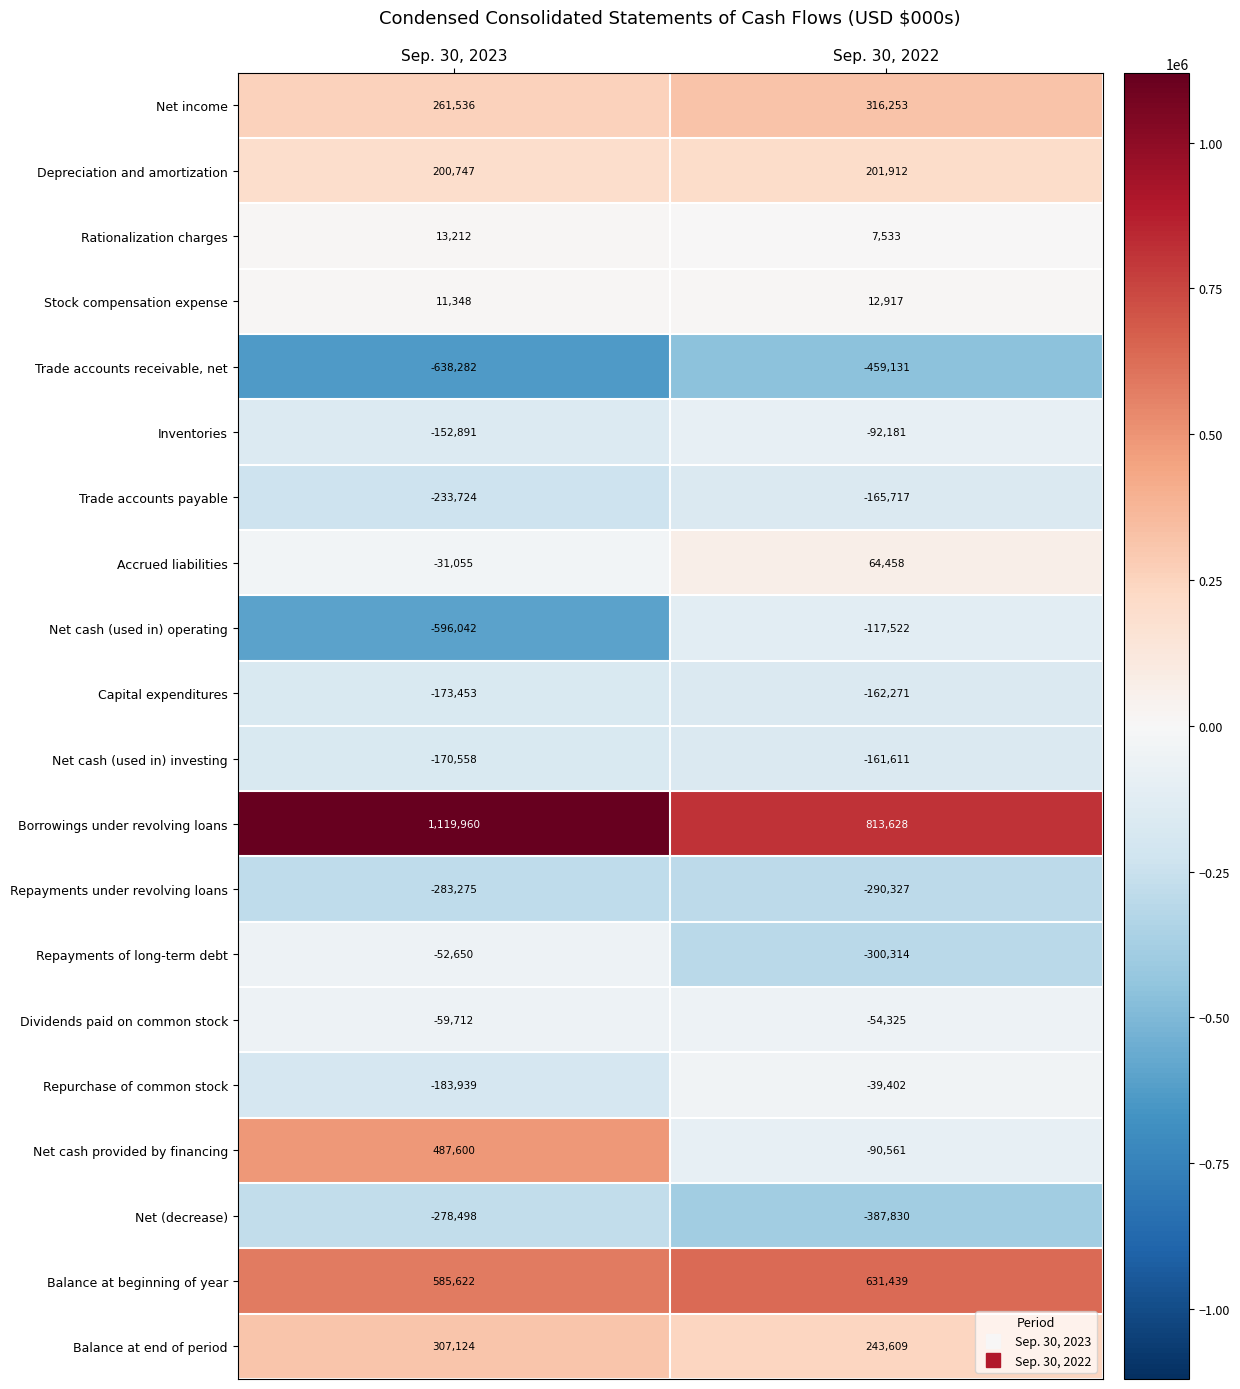

Read the Depreciation and amortization value at Sep. 30, 2022, to the nearest 50.

201900